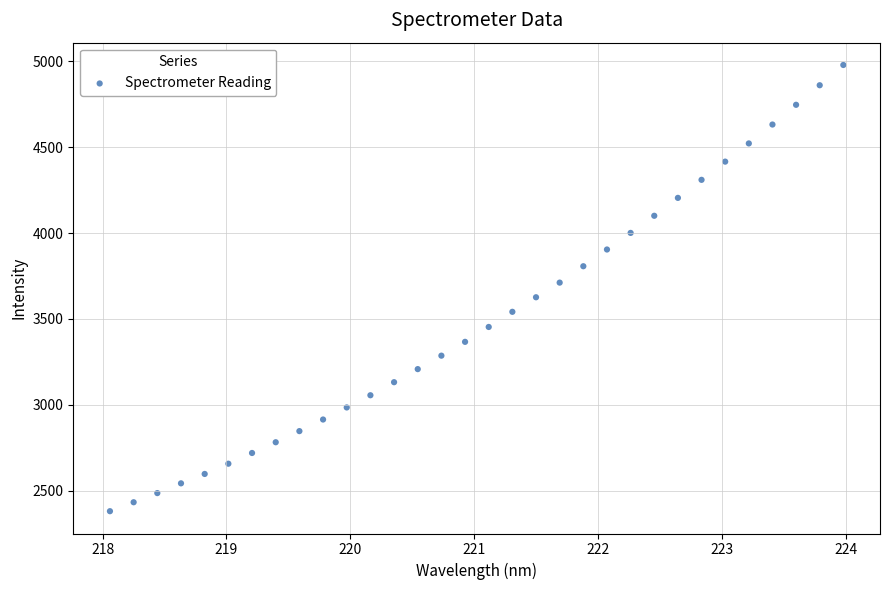

What is the range of X values (max minus min)?

5.9